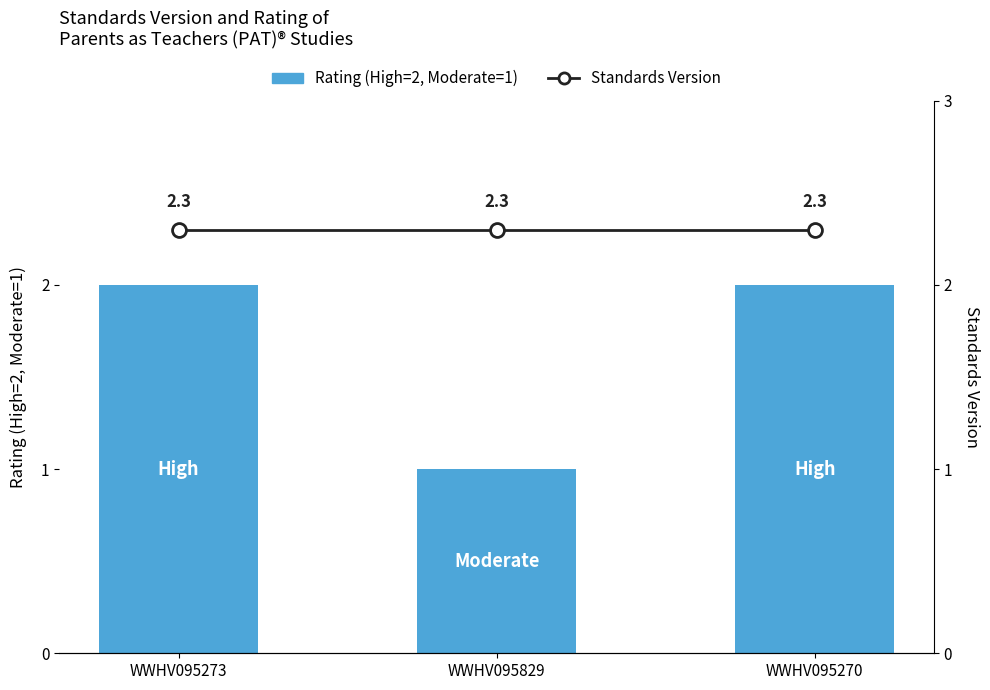

Are the bars horizontal?

No